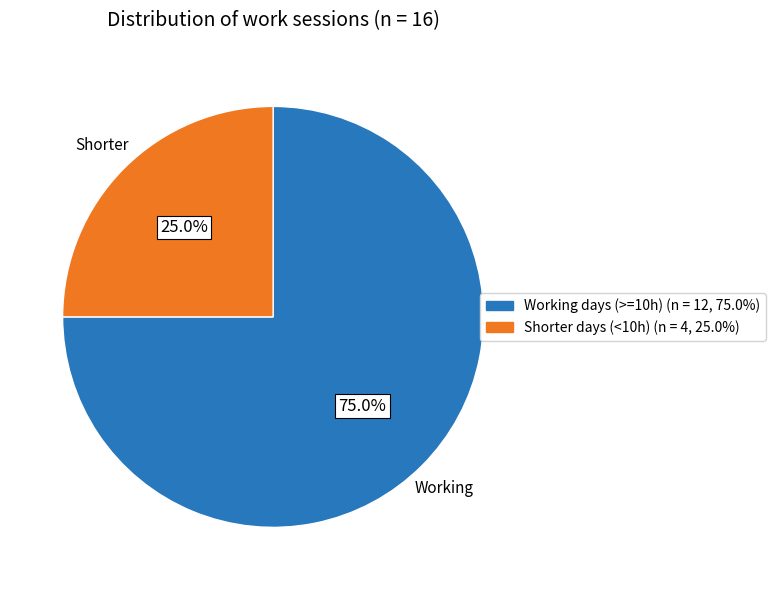

To the nearest percent, what is the average slice percentage?

50%